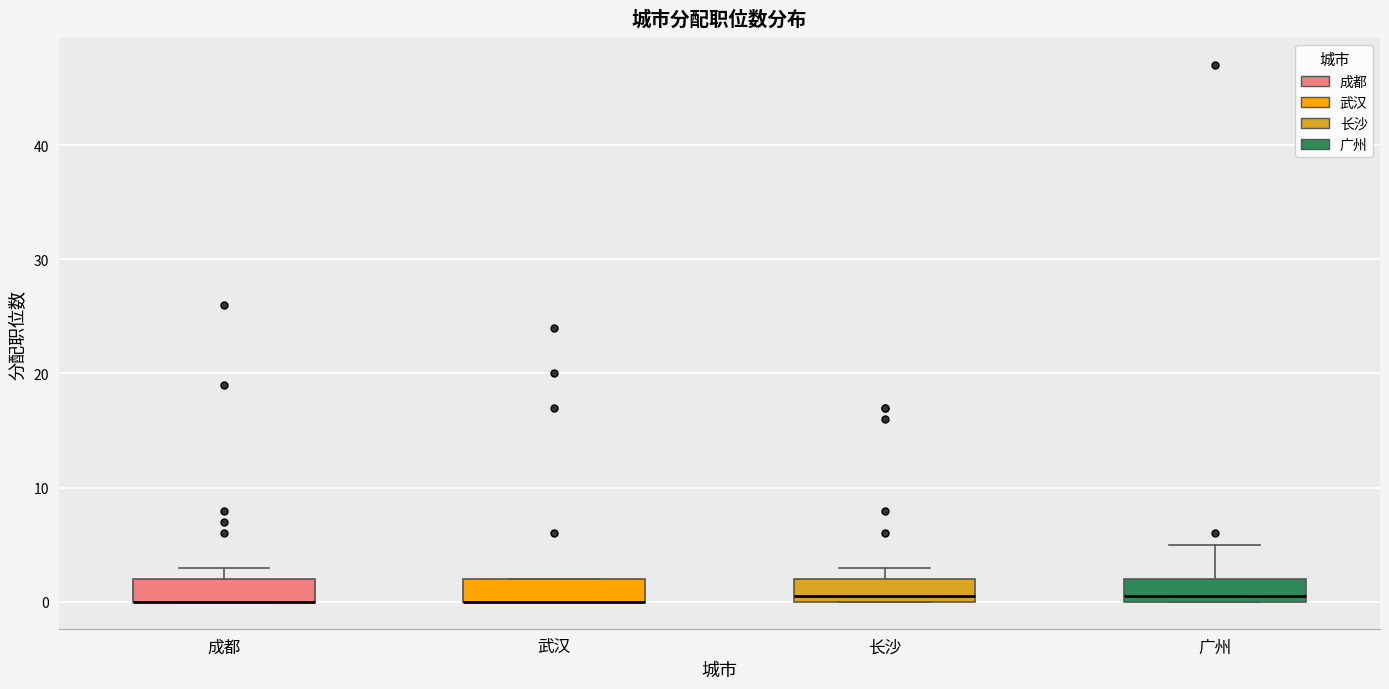

Where is the lower edge of the box for 武汉 on the y-axis? The values are not printed on the chart, so give them approximately, as read against the axis.

0